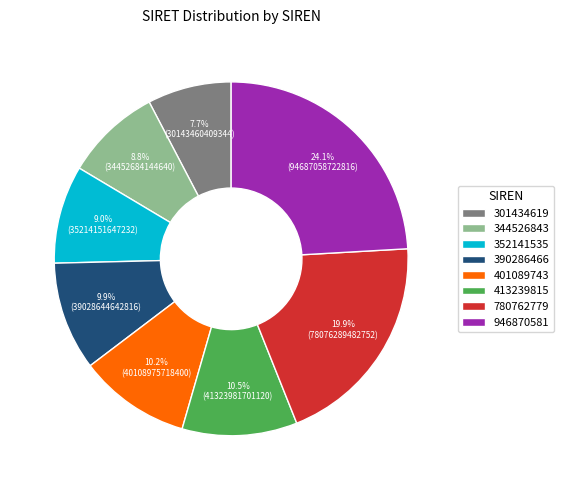

True or false: 390286466 accounts for 21% of the total.

False